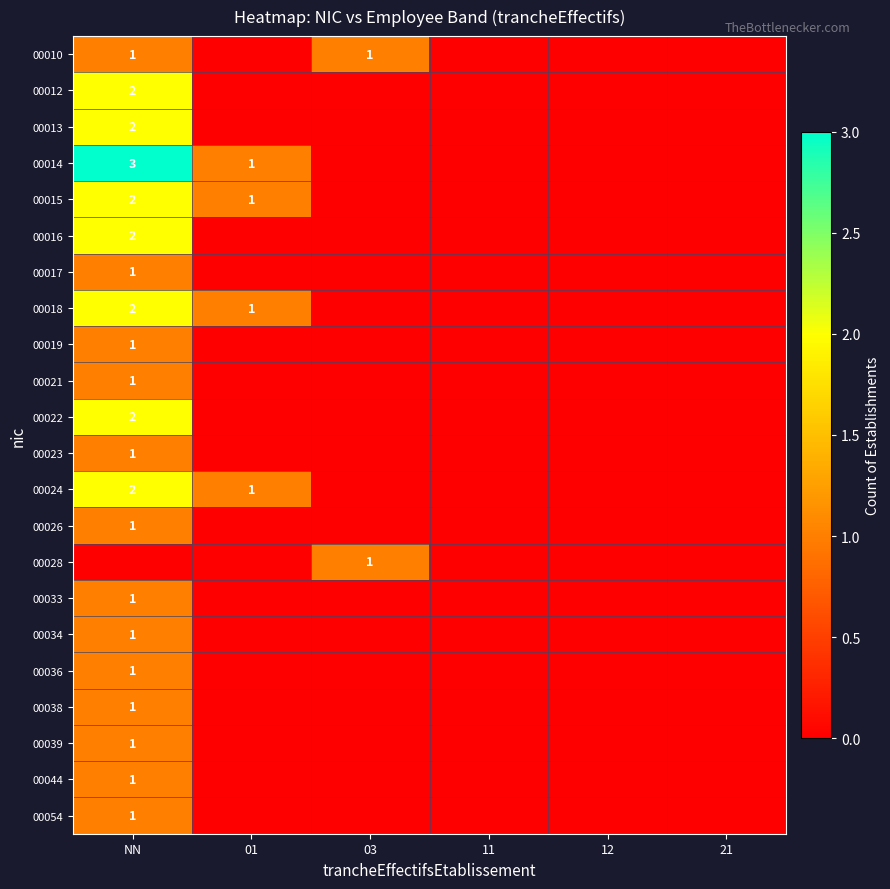

The value of 00021 at NN is 1. True or false?

True